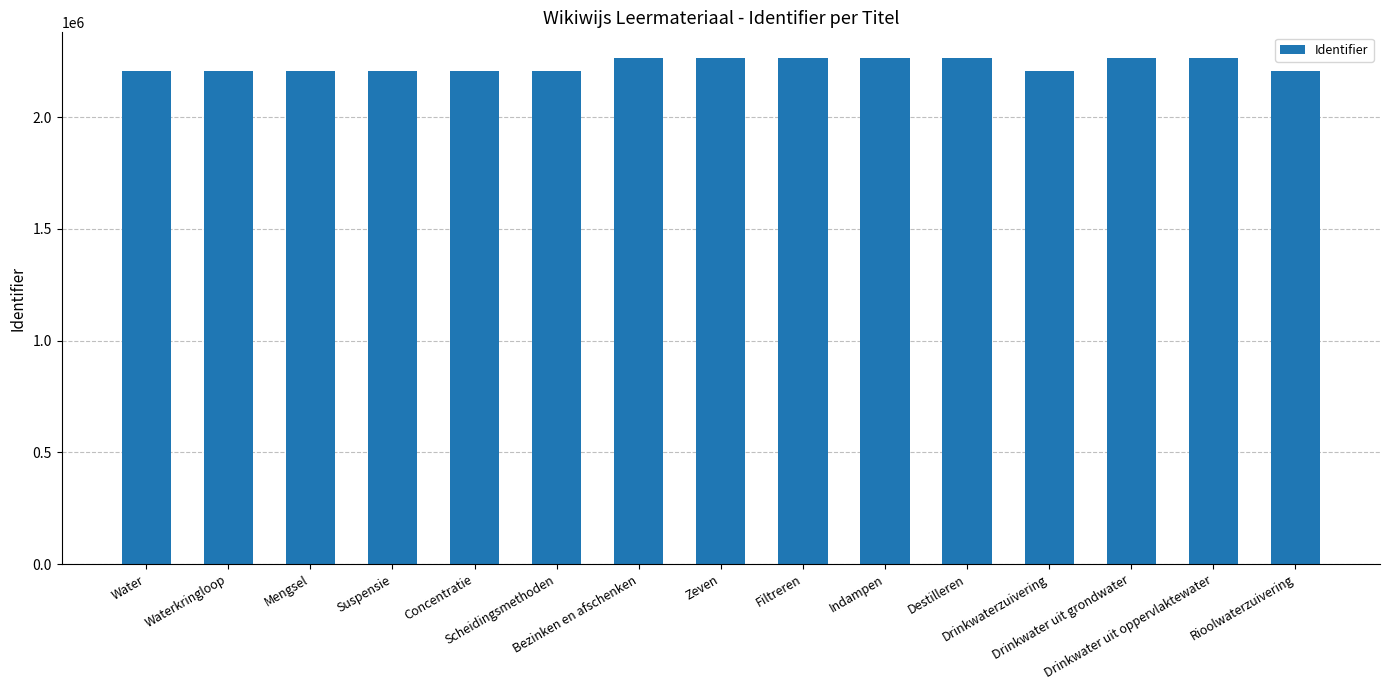

Between Mengsel and Drinkwater uit grondwater, which is larger?

Drinkwater uit grondwater